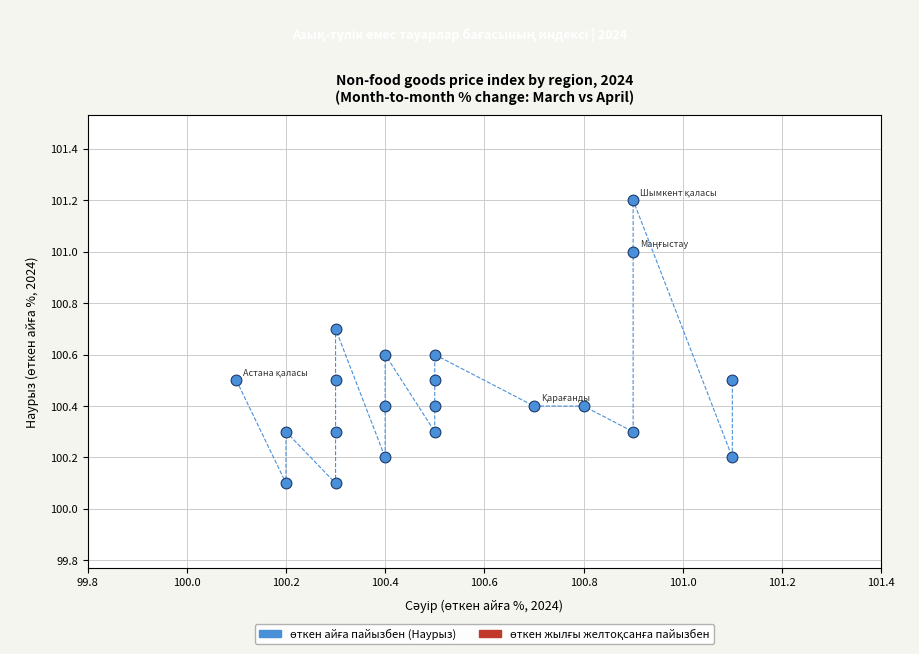

What is the range of X values (max minus min)?

1.0